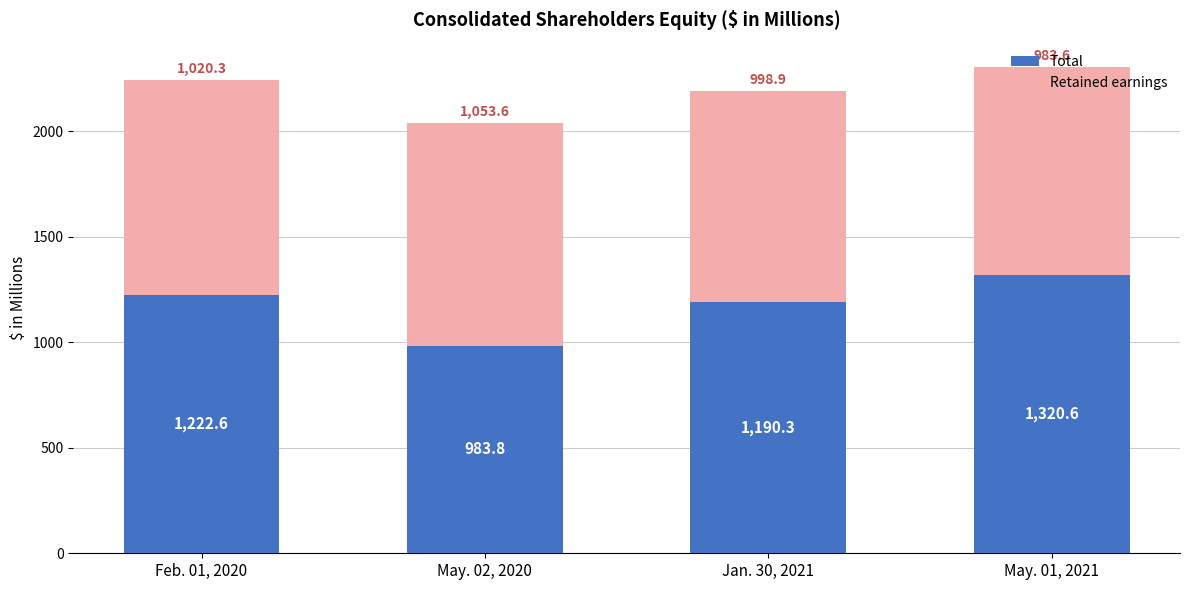

What are all the series names shown in the legend?

Total, Retained earnings